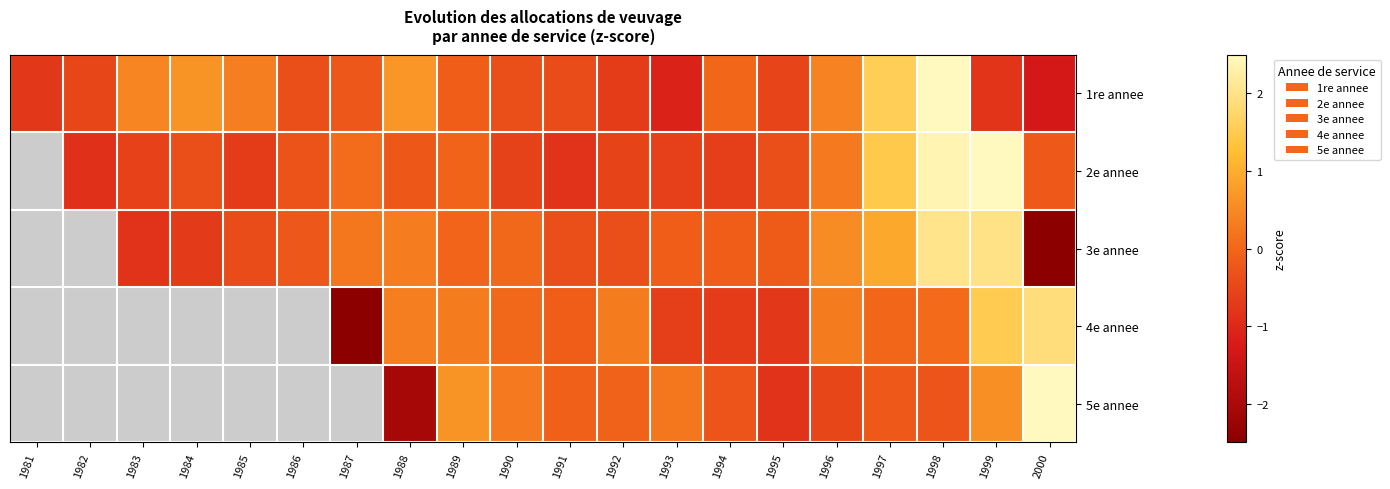

Which series has the largest range (max minus min)?

1re annee